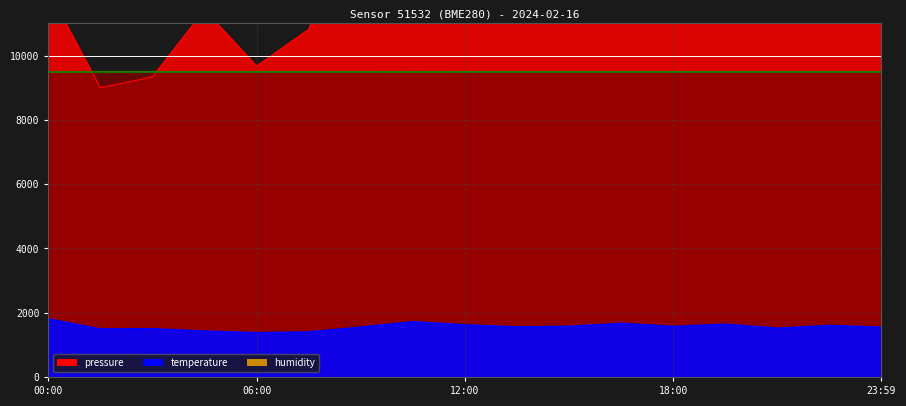

What is the lowest value of the pressure series?

9000.0